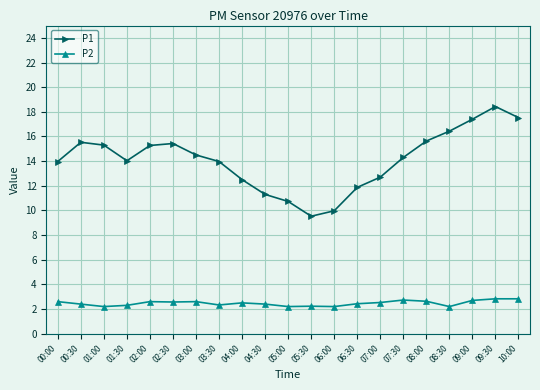

What is the lowest value of the P2 series?

2.2